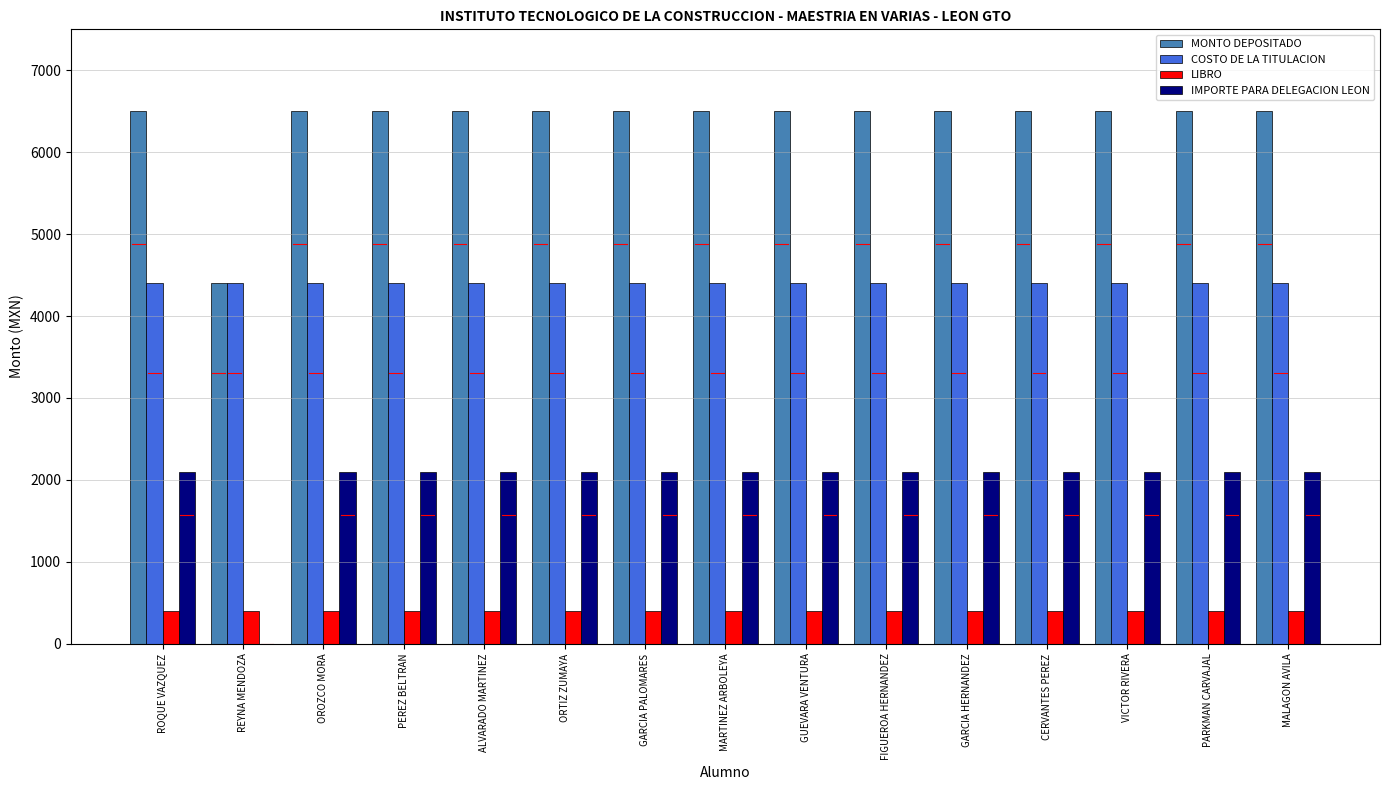

What is the total value across all series at ROQUE VAZQUEZ?

13400